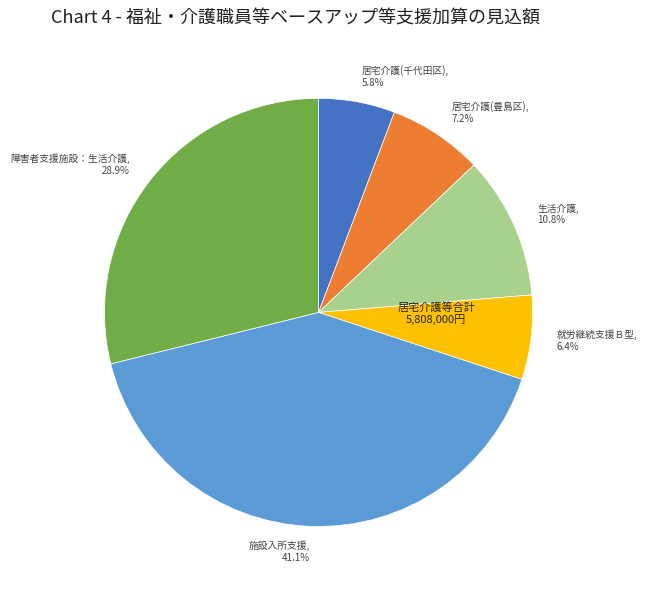

To the nearest percent, what is the difference between the 居宅介護(千代田区) and 生活介護 slice percentages?

5%